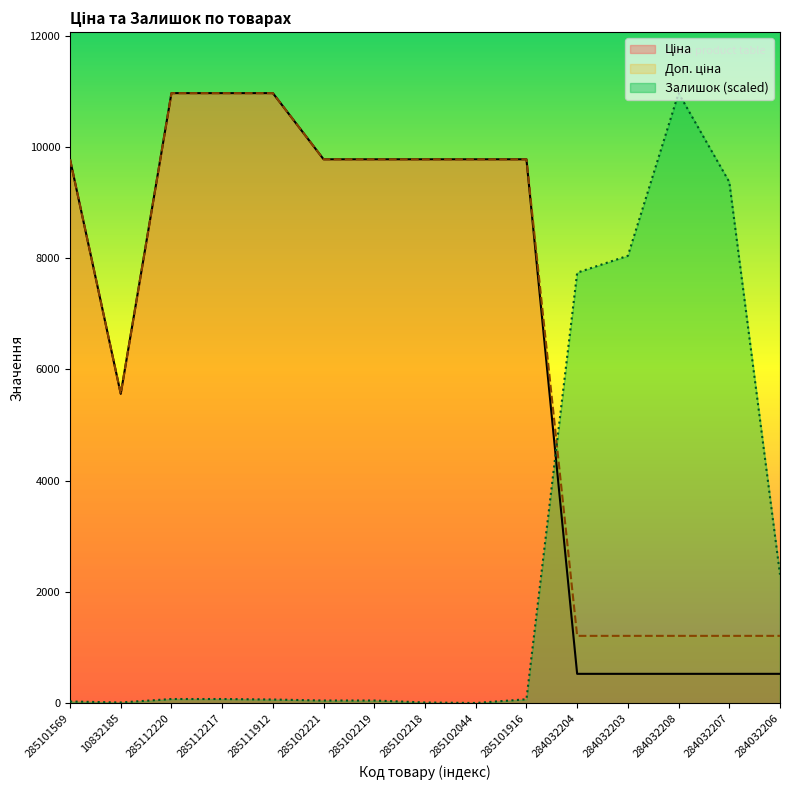

Which has a higher value, 285102221 or 284032206?

285102221